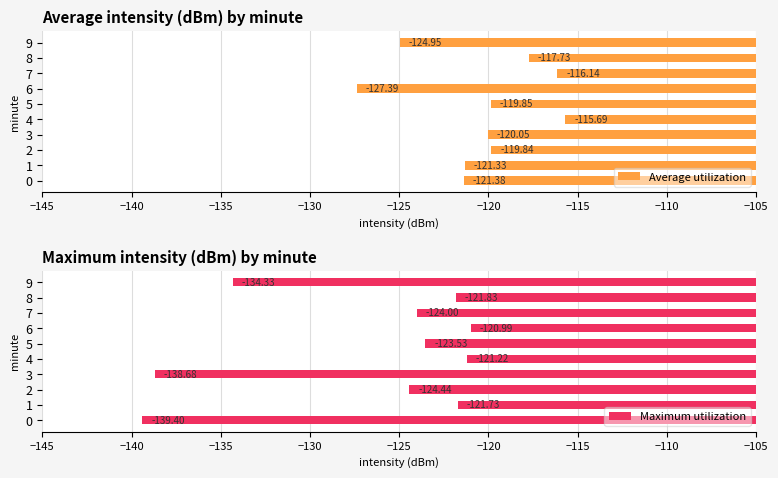

Reading left to right, list all the values displayed in this chart.

Average utilization: -121.4	-121.3	-119.8	-120.0	-115.7	-119.8	-127.4	-116.1	-117.7	-125.0
Maximum utilization: -139.4	-121.7	-124.4	-138.7	-121.2	-123.5	-121.0	-124.0	-121.8	-134.3